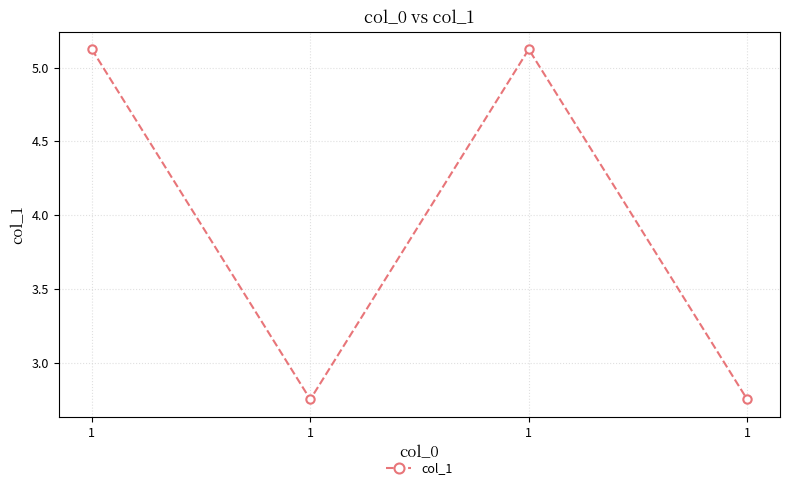

Does the chart have visible grid lines?

Yes